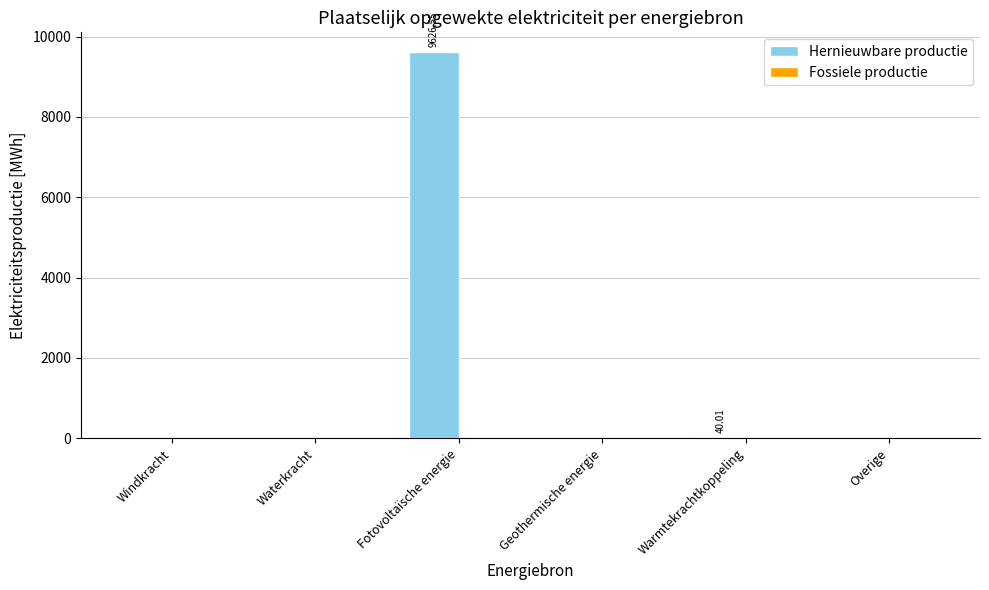

What is the sum of all values?

9666.6